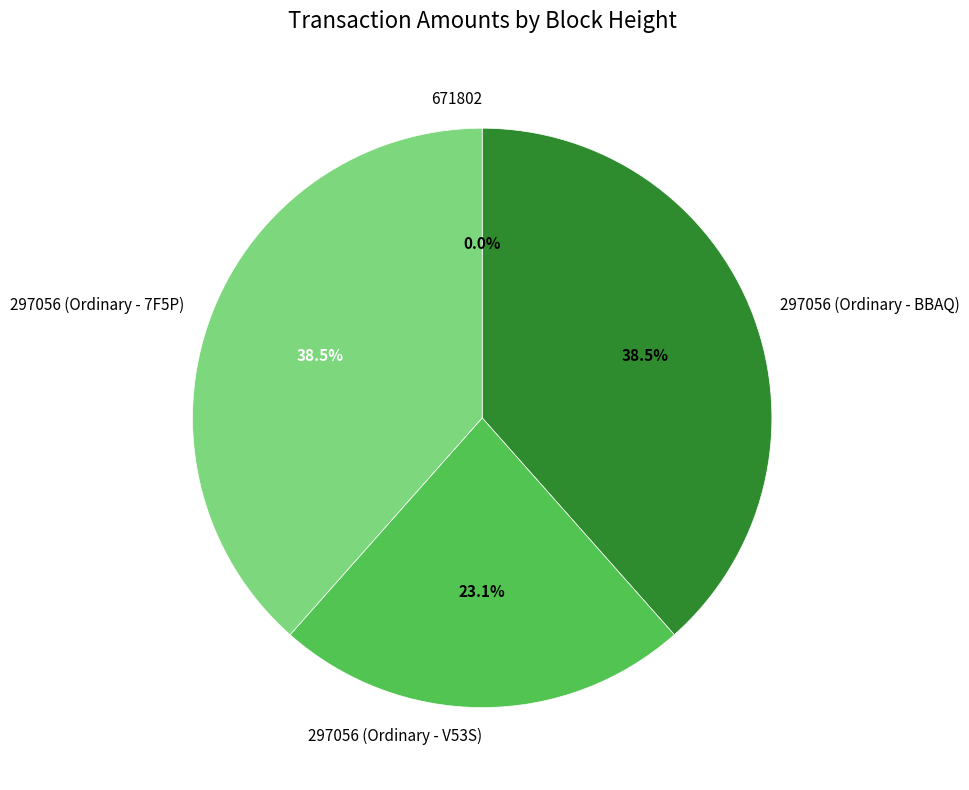

What percentage do 297056 (Ordinary - V53S) and 297056 (Ordinary - BBAQ) together represent?

61.5%